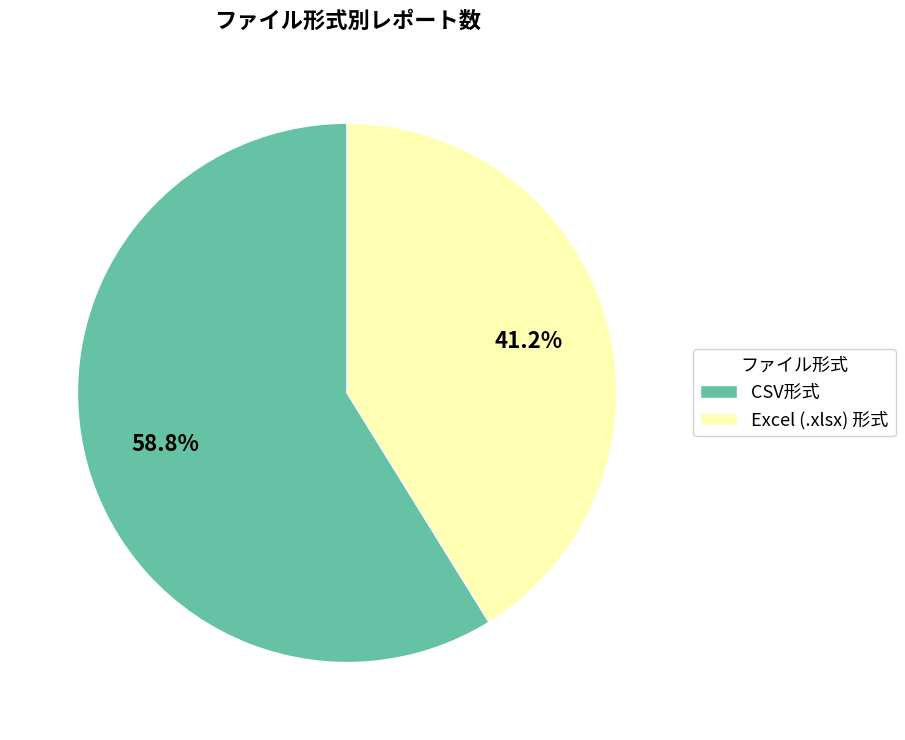

Is there a majority slice in this chart?

Yes